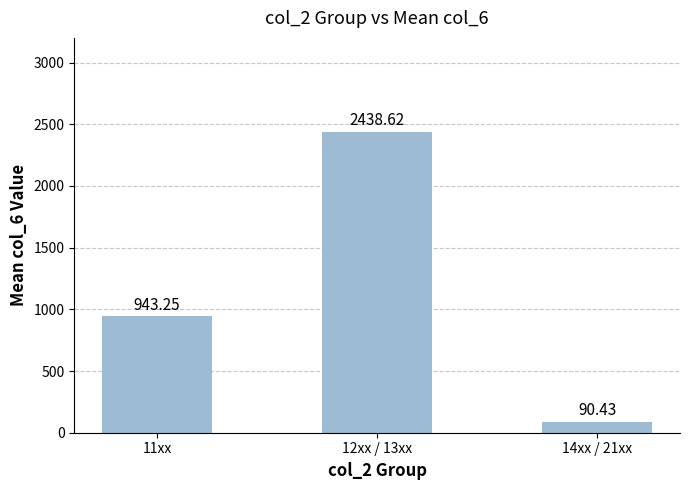

What is the average value?

1157.4